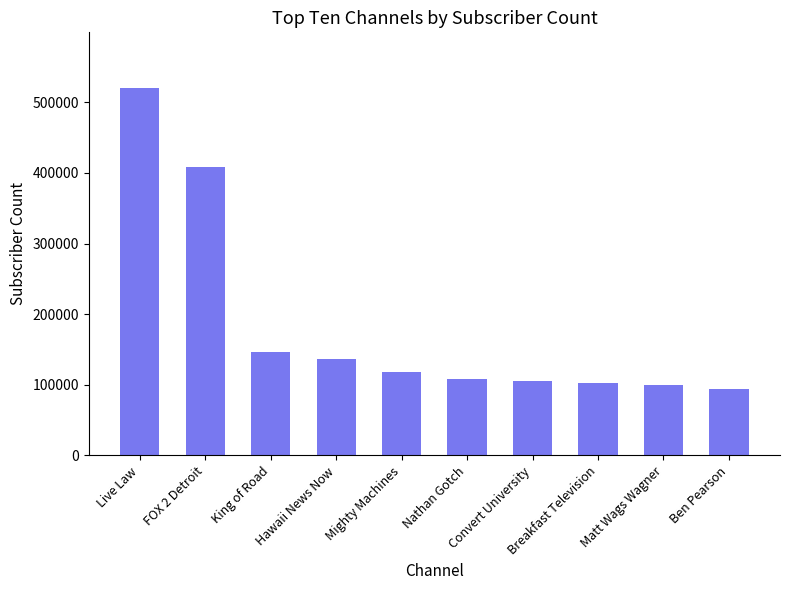

What position from the left is Convert University?

7